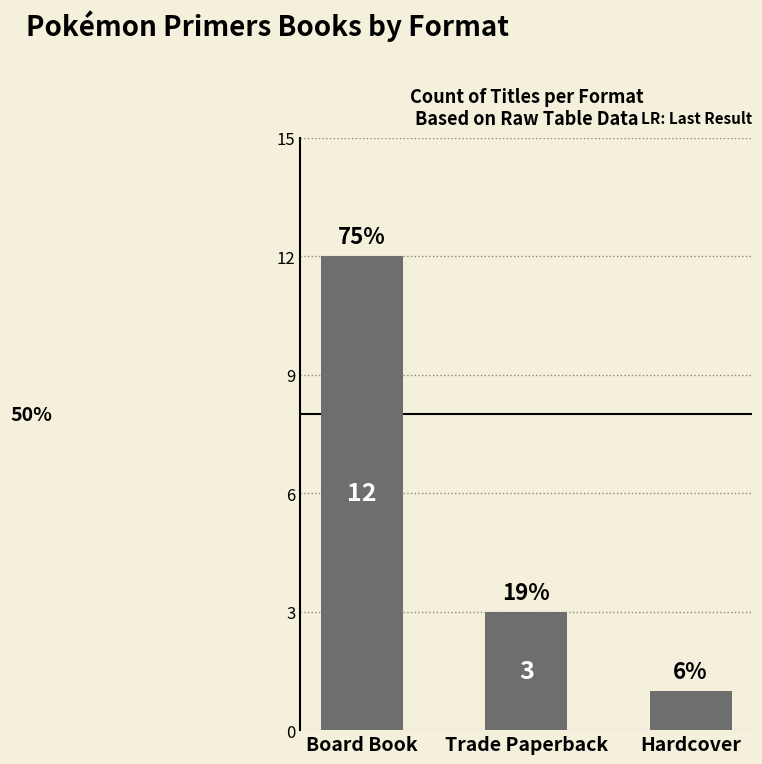

Between Board Book and Hardcover, which is larger?

Board Book